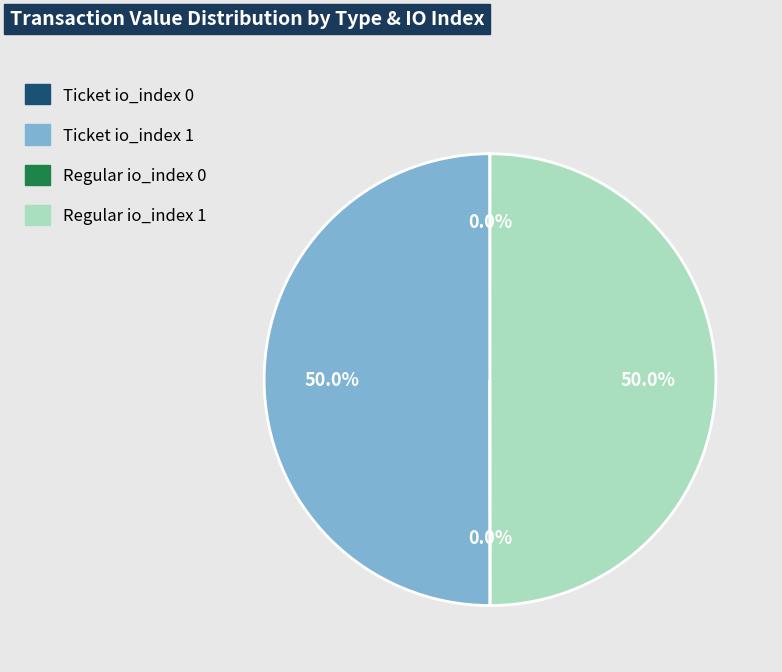

Approximately how many times larger is the value at Regular io_index 1 compared to Ticket io_index 1?

1.0